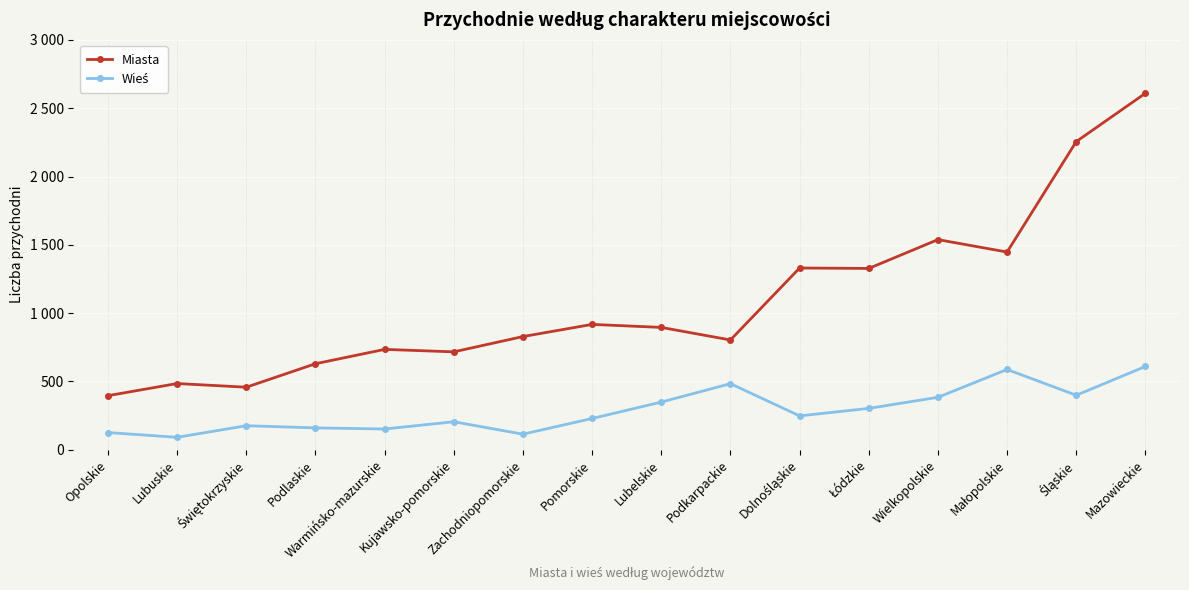

Reading right to left, what are all the values shown in this chart?

Miasta: Mazowieckie=2610	Śląskie=2256	Małopolskie=1447	Wielkopolskie=1538	Łódzkie=1327	Dolnośląskie=1330	Podkarpackie=803	Lubelskie=895	Pomorskie=917	Zachodniopomorskie=828	Kujawsko-pomorskie=716	Warmińsko-mazurskie=734	Podlaskie=629	Świętokrzyskie=457	Lubuskie=484	Opolskie=395
Wieś: Mazowieckie=609	Śląskie=398	Małopolskie=587	Wielkopolskie=383	Łódzkie=302	Dolnośląskie=247	Podkarpackie=483	Lubelskie=348	Pomorskie=228	Zachodniopomorskie=113	Kujawsko-pomorskie=204	Warmińsko-mazurskie=151	Podlaskie=159	Świętokrzyskie=175	Lubuskie=90	Opolskie=125